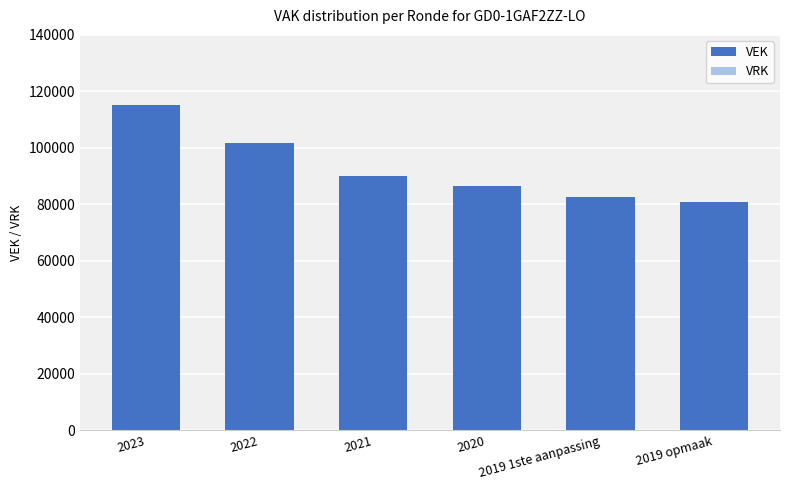

How many values are below 89906?

3